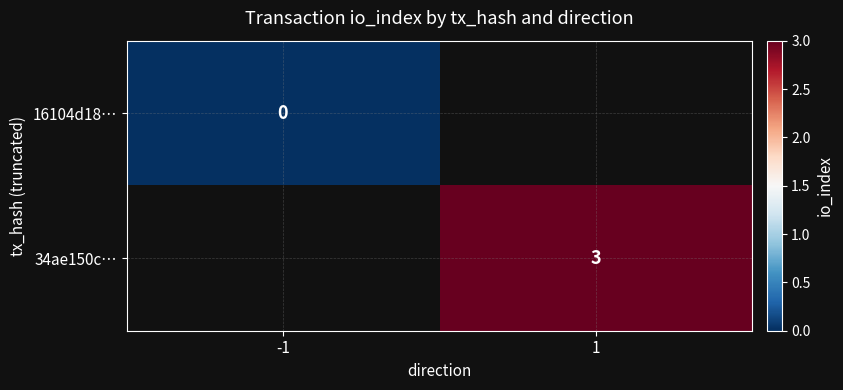

At how many categories does at least one series exceed 2?

1